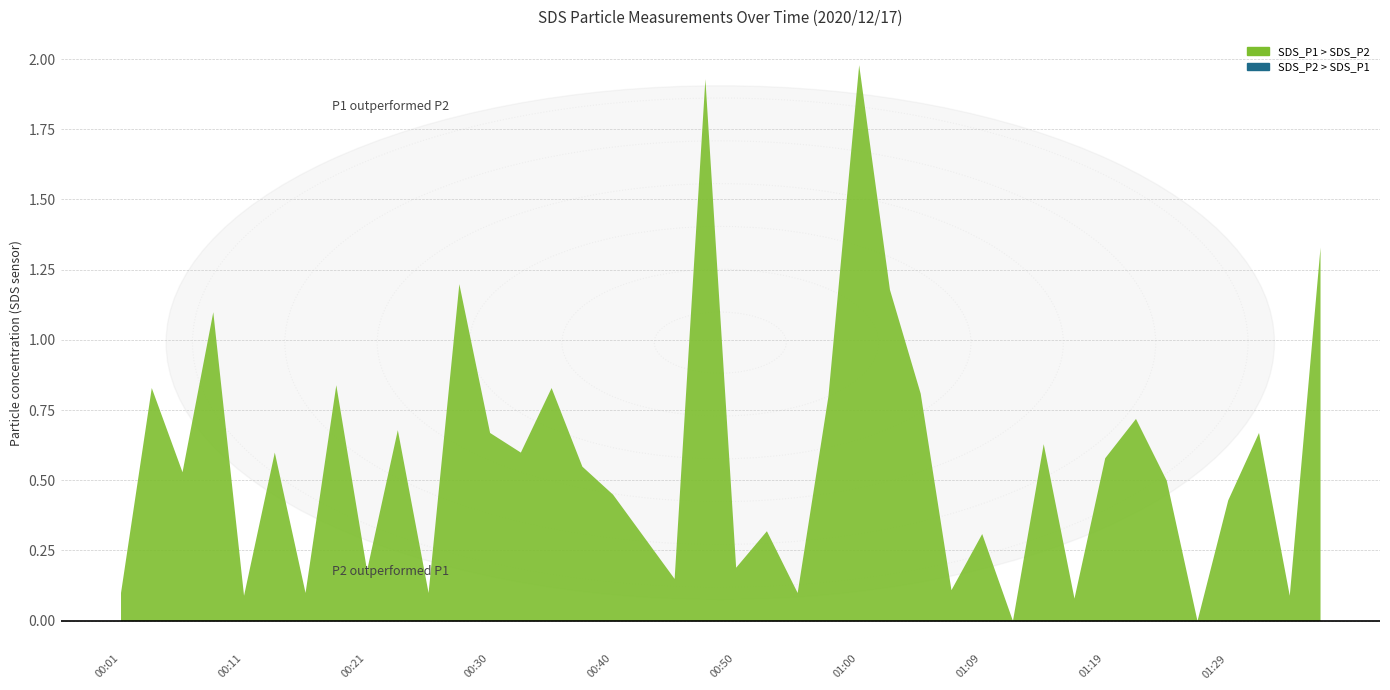

At which category is the sum across all series the highest?

01:00